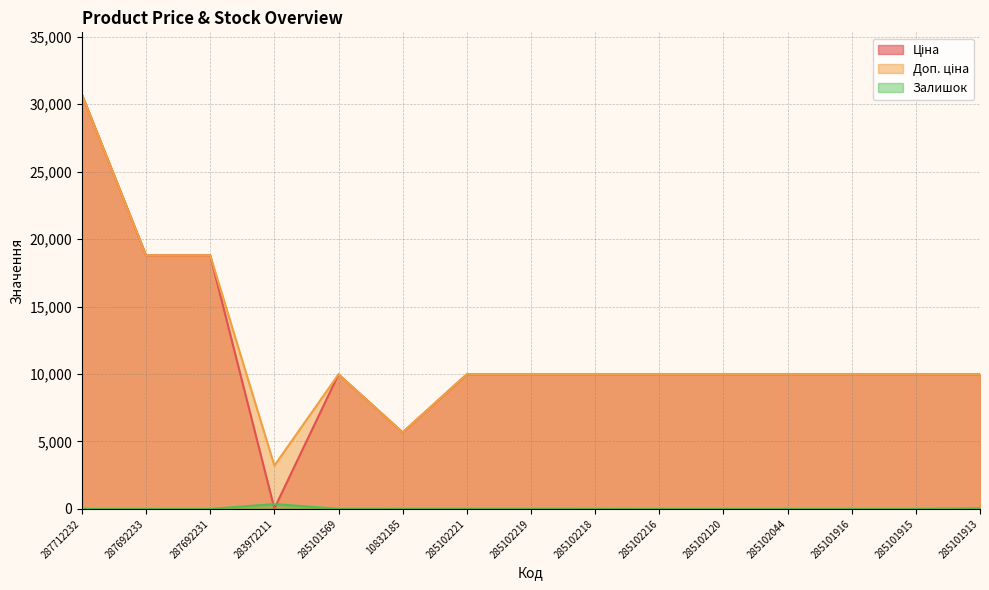

What is the highest value of the Ціна series?

30717.1